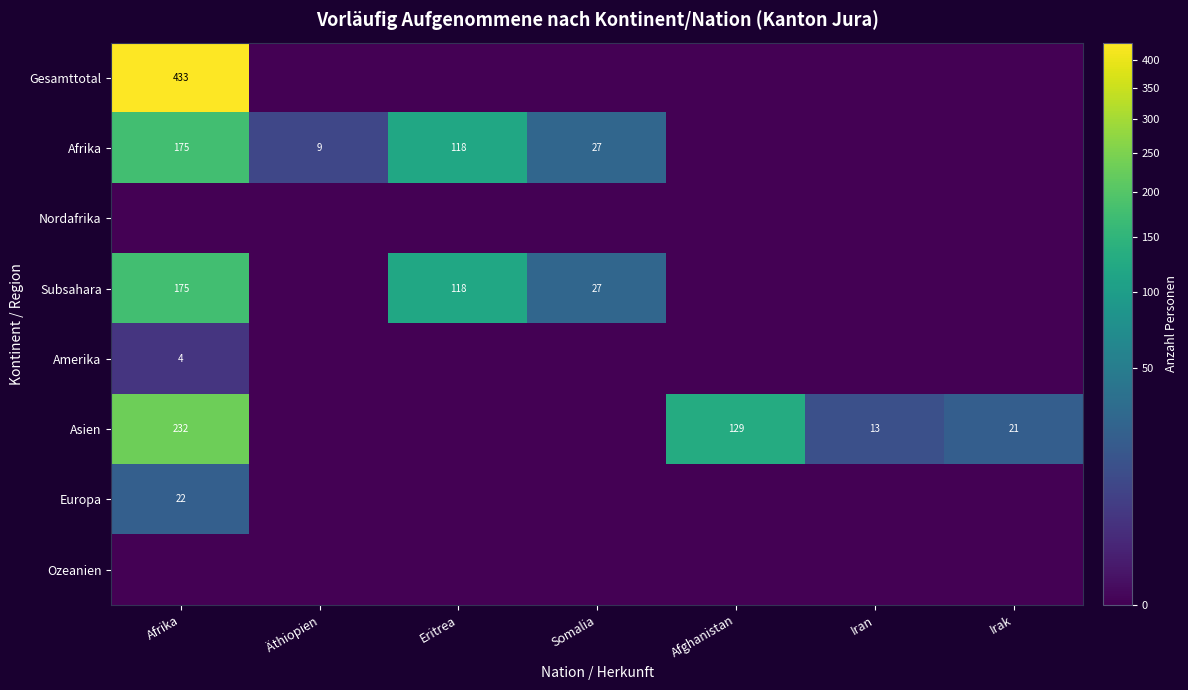

Is it true that Afrika equals 283 at Afrika?

False